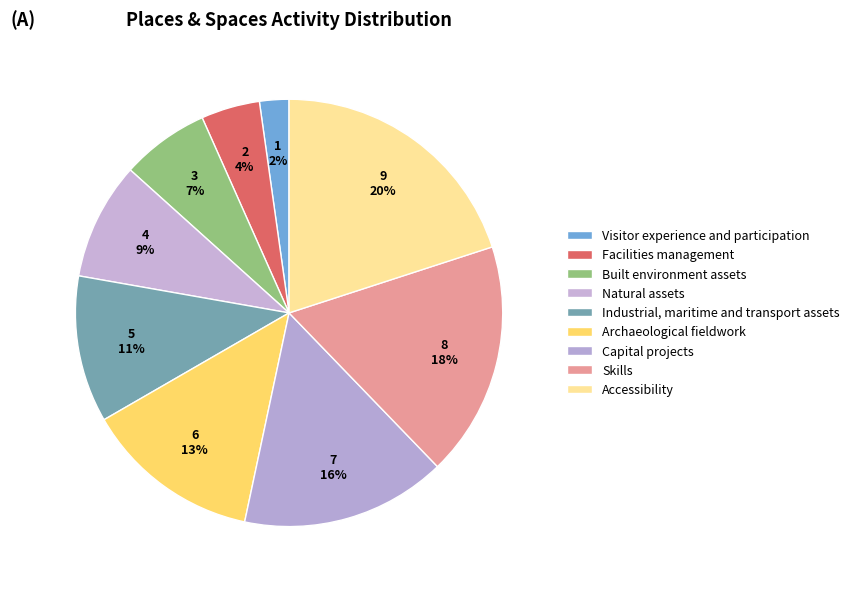

Do Facilities management and Visitor experience and participation together represent more than half of the pie?

No